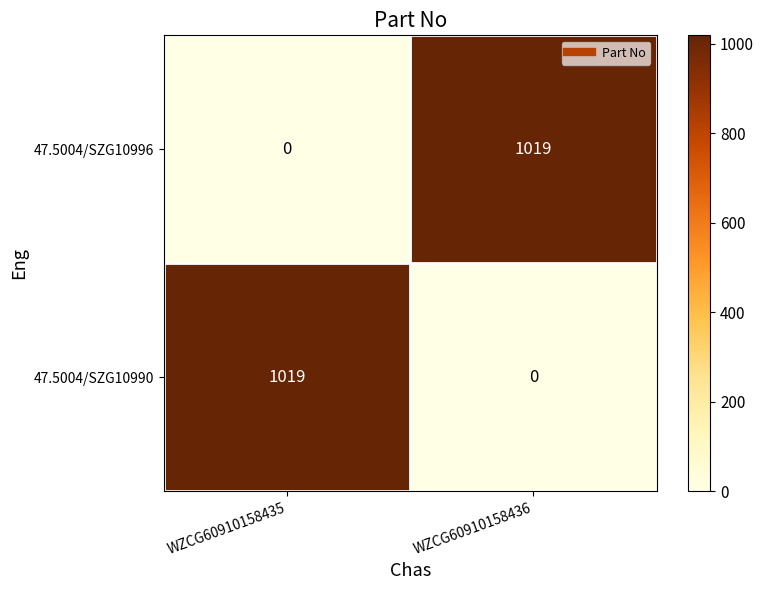

What is the sum of the 47.5004/SZG10990 values at WZCG60910158435 and WZCG60910158436?

1019